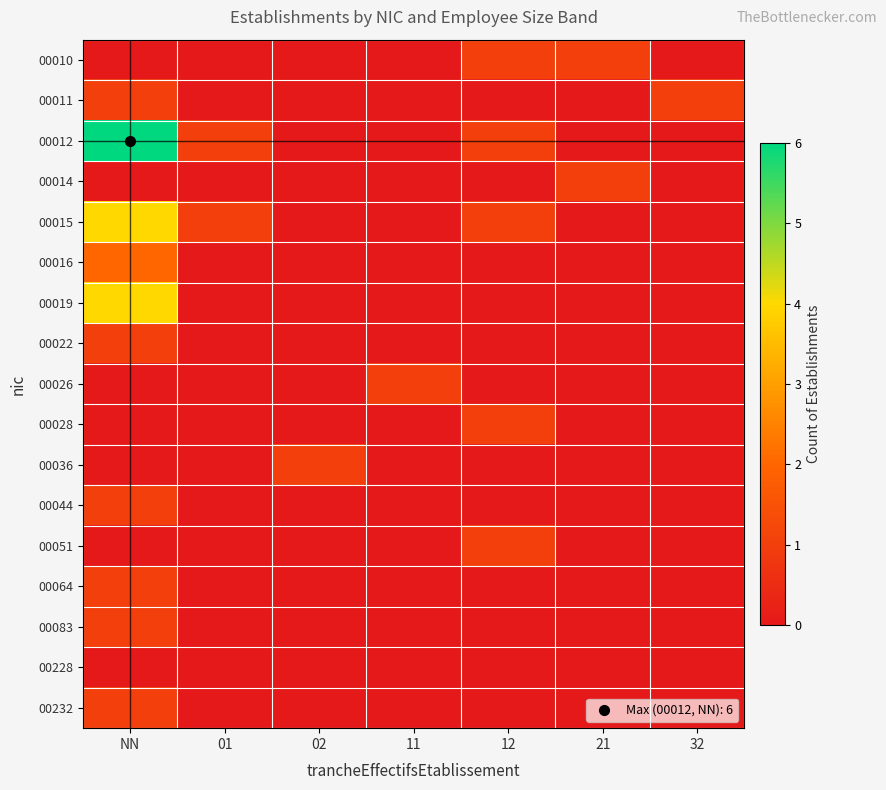

Between 32 and 11, which is larger?

32